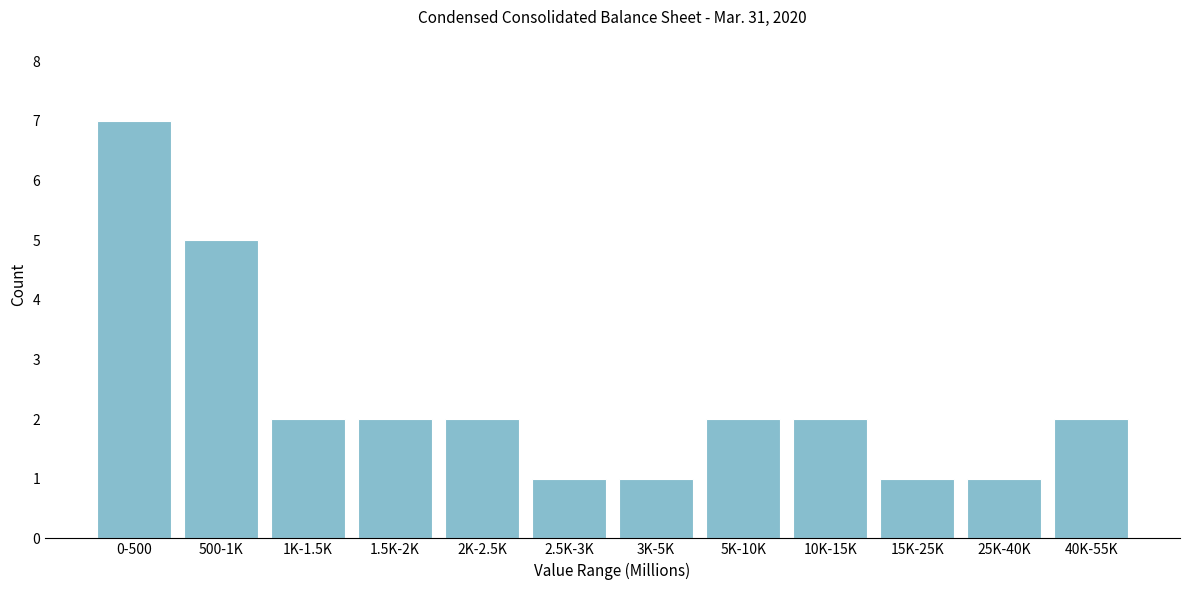

Reading right to left, extract all data points from this chart.

2	1	1	2	2	1	1	2	2	2	5	7